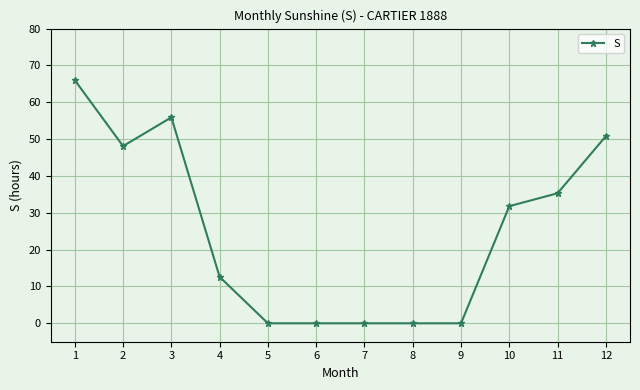

Reading left to right, list all the values displayed in this chart.

1=66.0	2=48.1	3=55.9	4=12.6	5=0.0	6=0.0	7=0.0	8=0.0	9=0.0	10=31.8	11=35.3	12=50.8